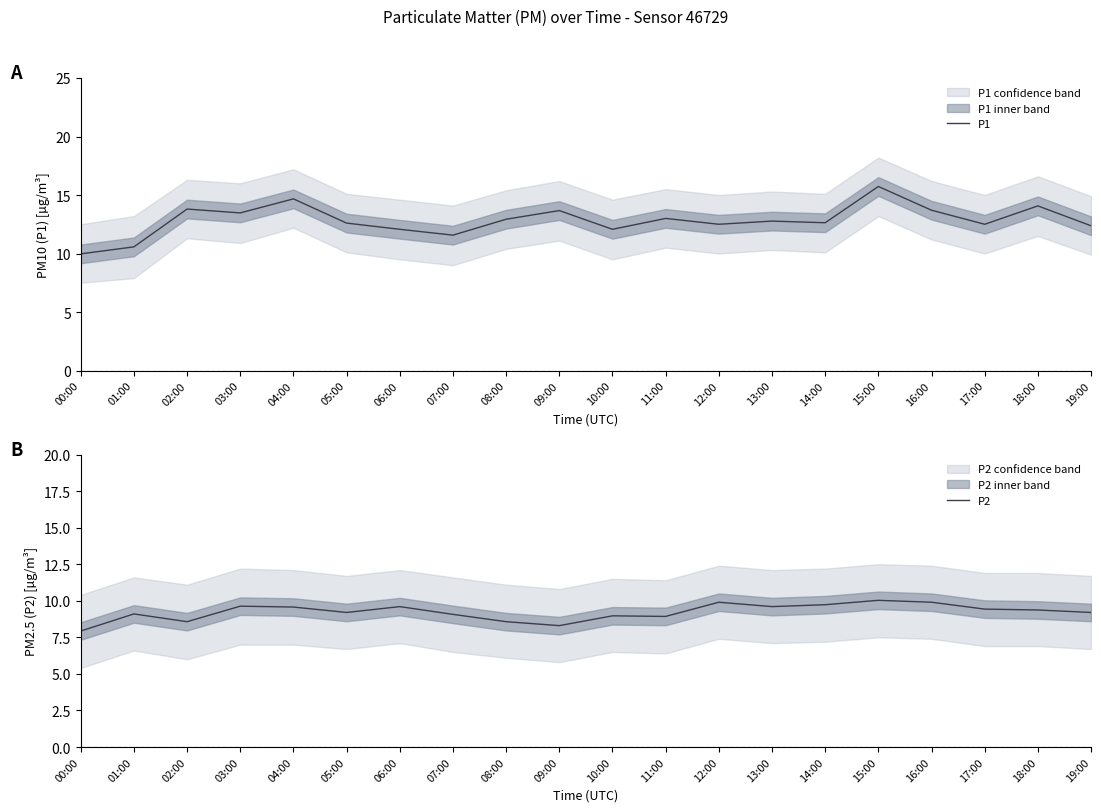

The P1 series shows 2.9 at 07:00. True or false?

False